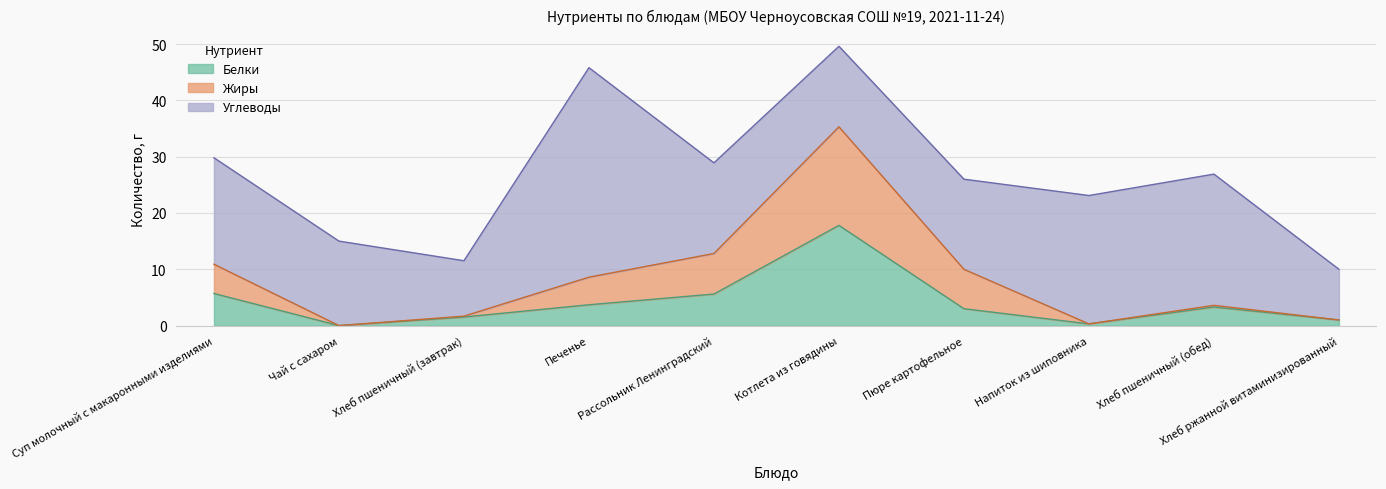

Is the value of Жиры at Чай с сахаром greater than the value of Белки at Печенье?

No